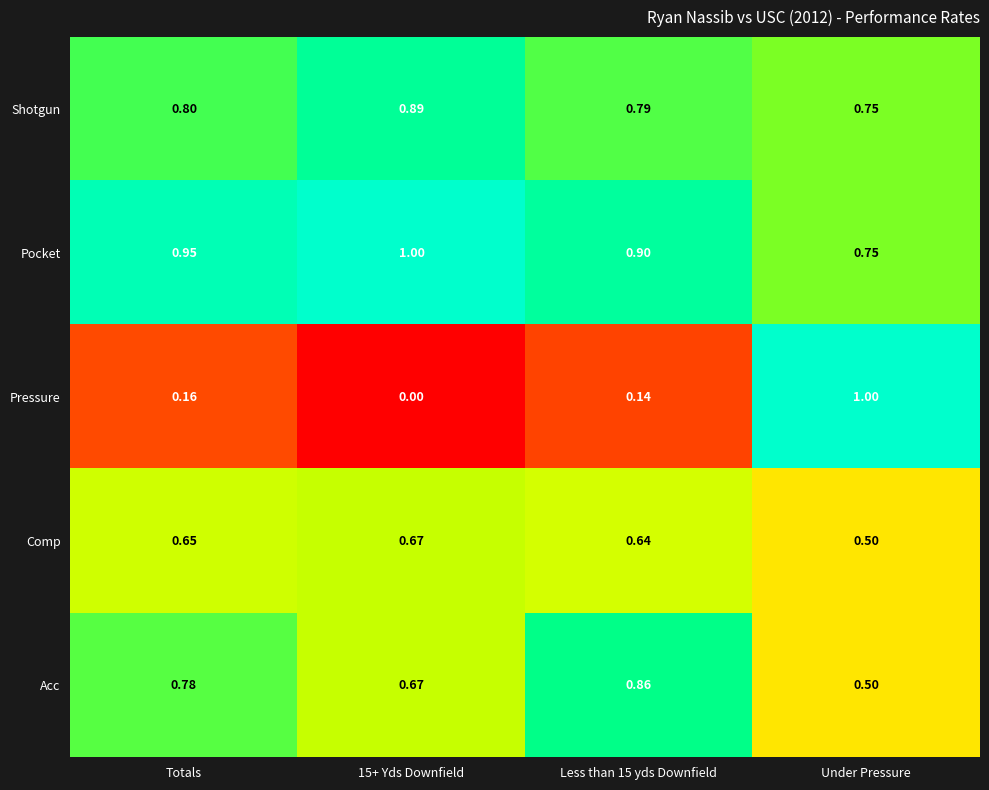

At how many categories does at least one series exceed 0?

4